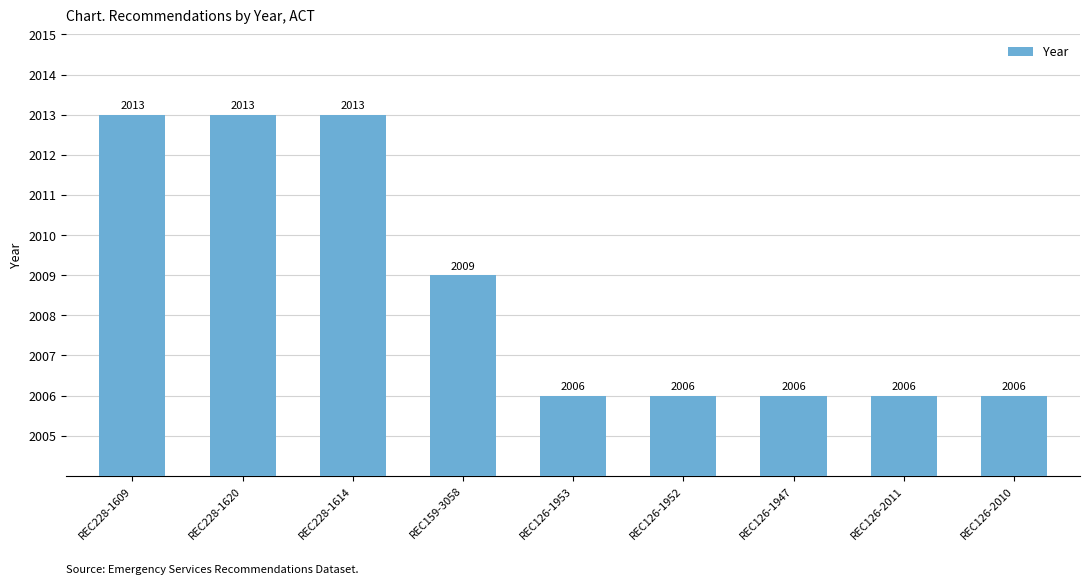

What is the smallest value displayed?

2006